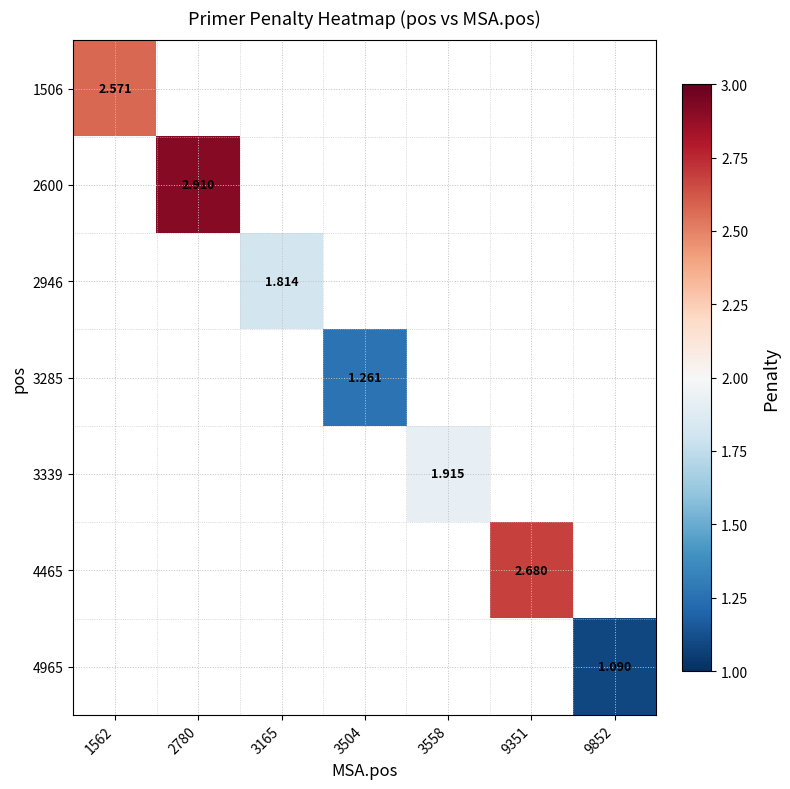

At how many categories does at least one series exceed 1?

7